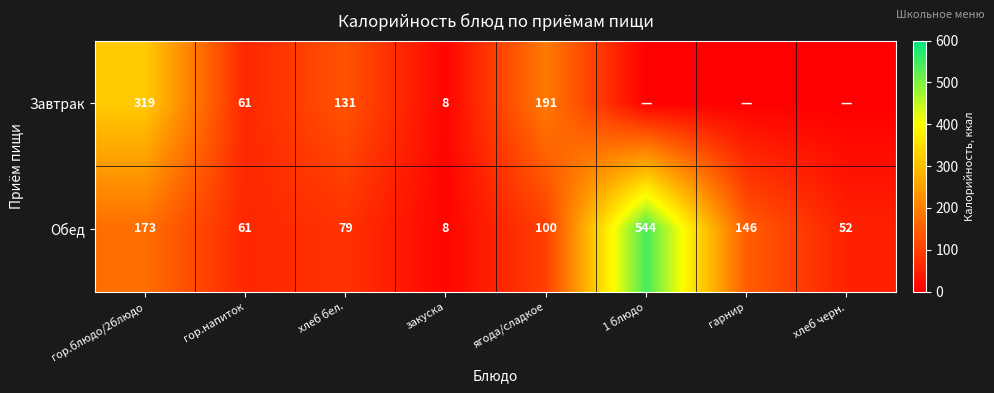

Which category has the lowest value in the Обед series?

закуска